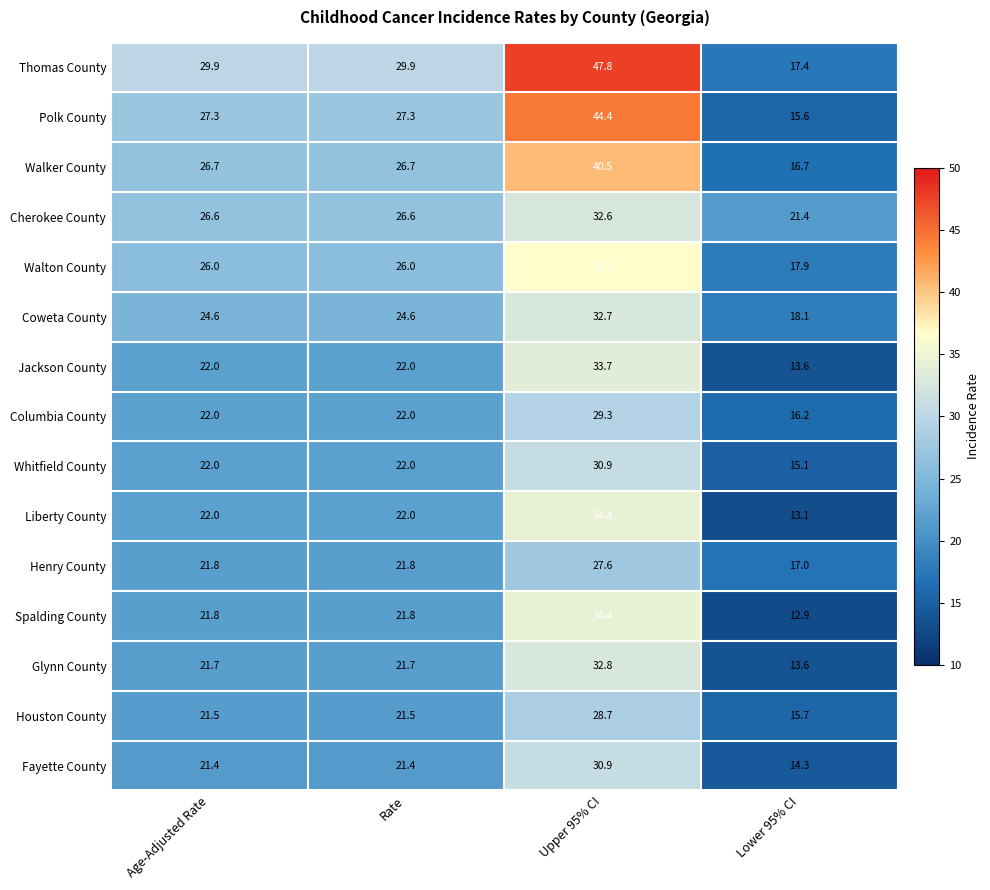

Which series has the widest spread of values?

Thomas County